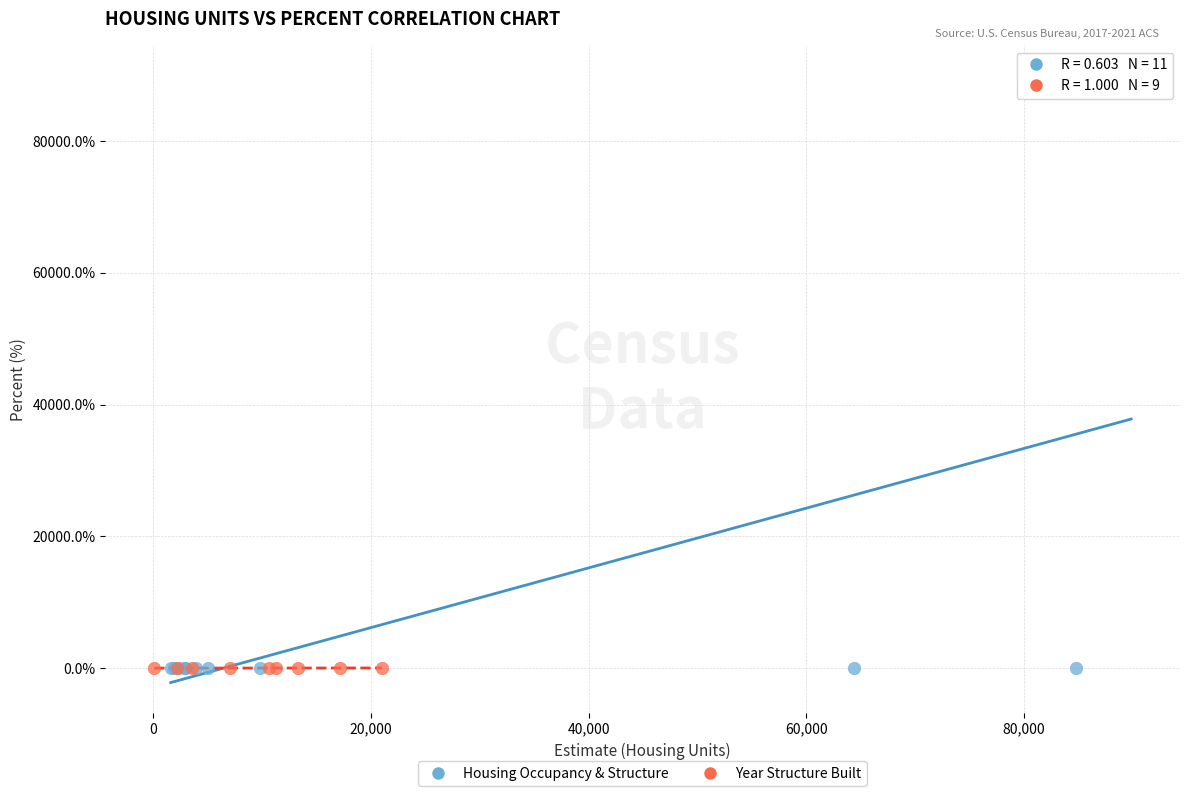

Which series contains the highest Y value?

Housing Occupancy & Structure